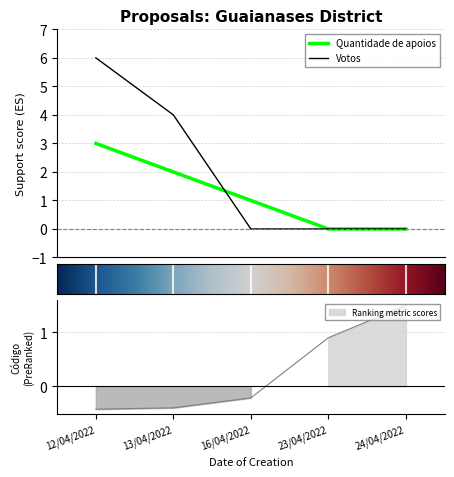

At which category is the sum across all series the highest?

12/04/2022